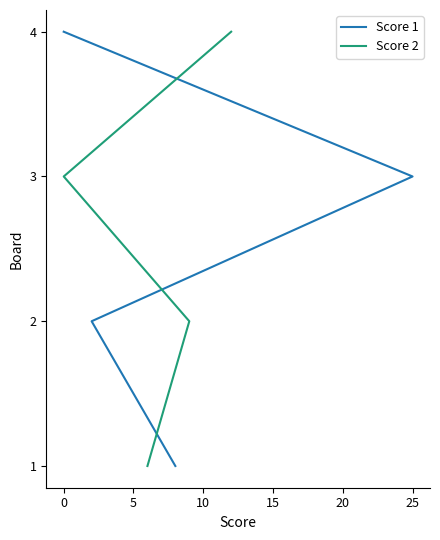

What is the difference between the Score 1 values at 0 and 5?

1